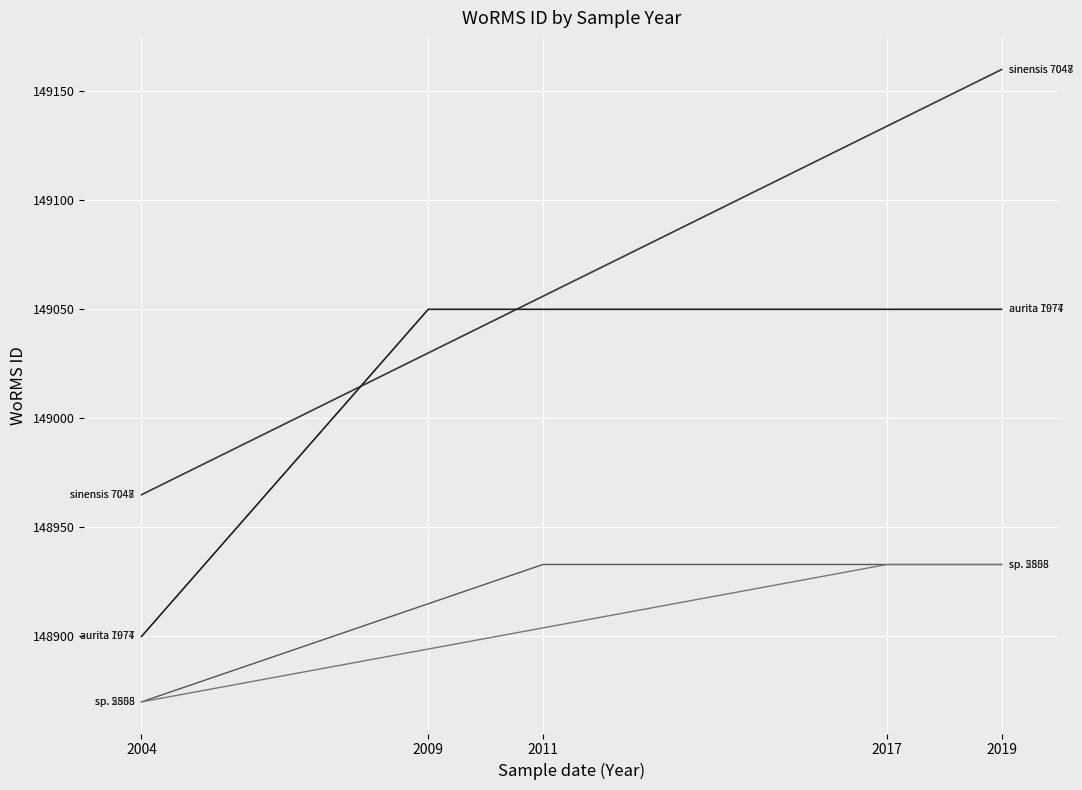

The value of Odontella sinensis (RCC7048) at 2009 is 94261.2. True or false?

False